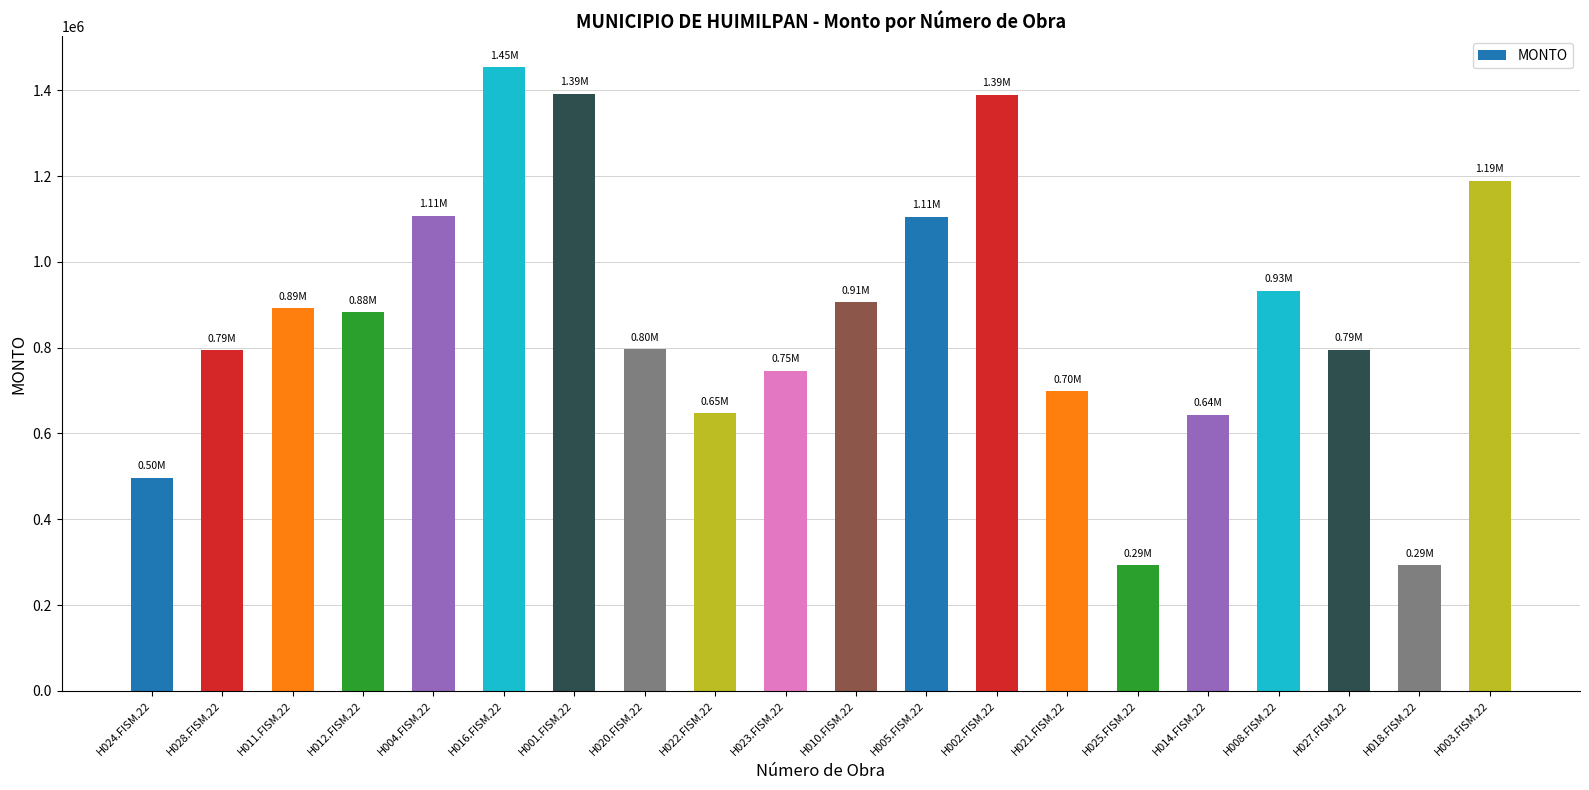

What is the change in value from H024.FISM.22 to H016.FISM.22?

+956802.8